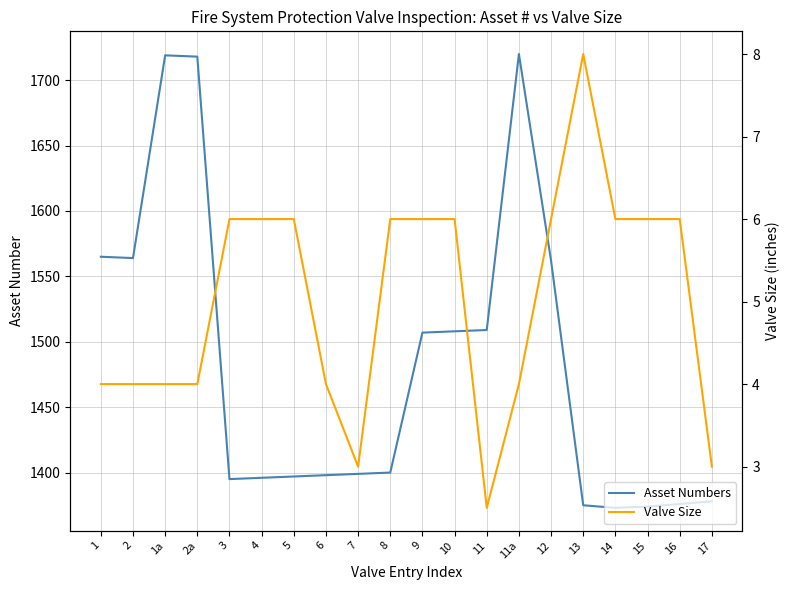

List the series in order of their overall mean, highest first.

Asset Numbers, Valve Size